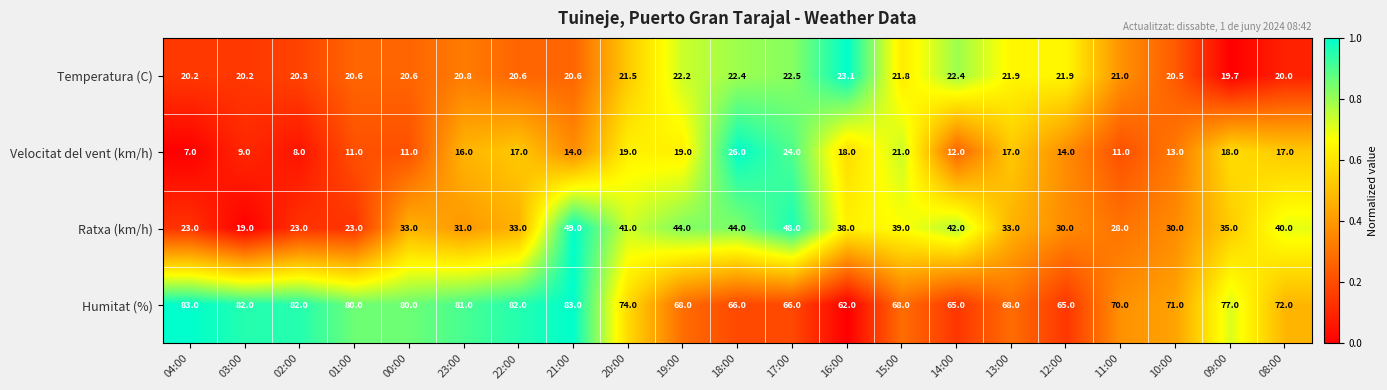

What is the difference between the maximum and minimum values in the Humitat (%) series?

21.0